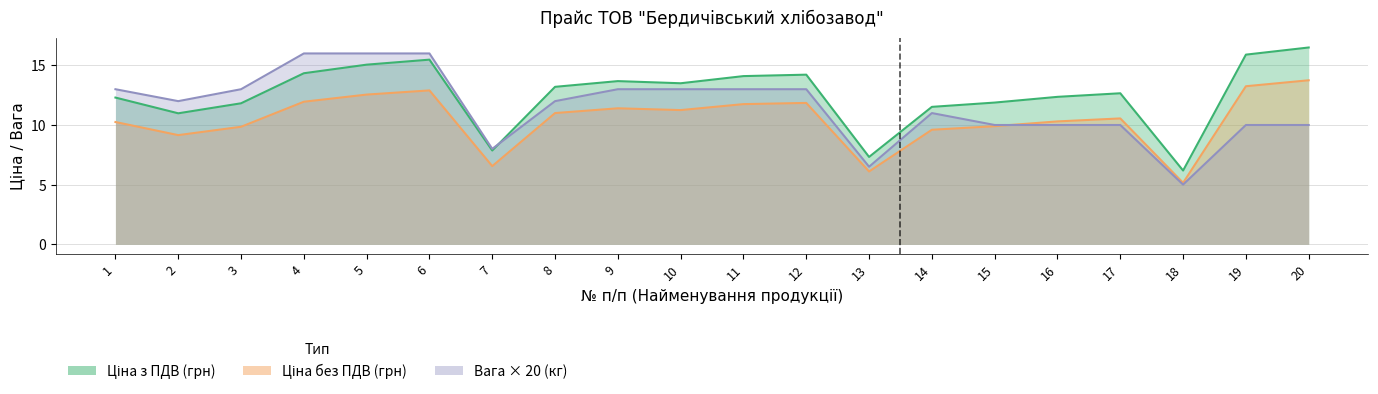

At how many categories does at least one series exceed 11?

17